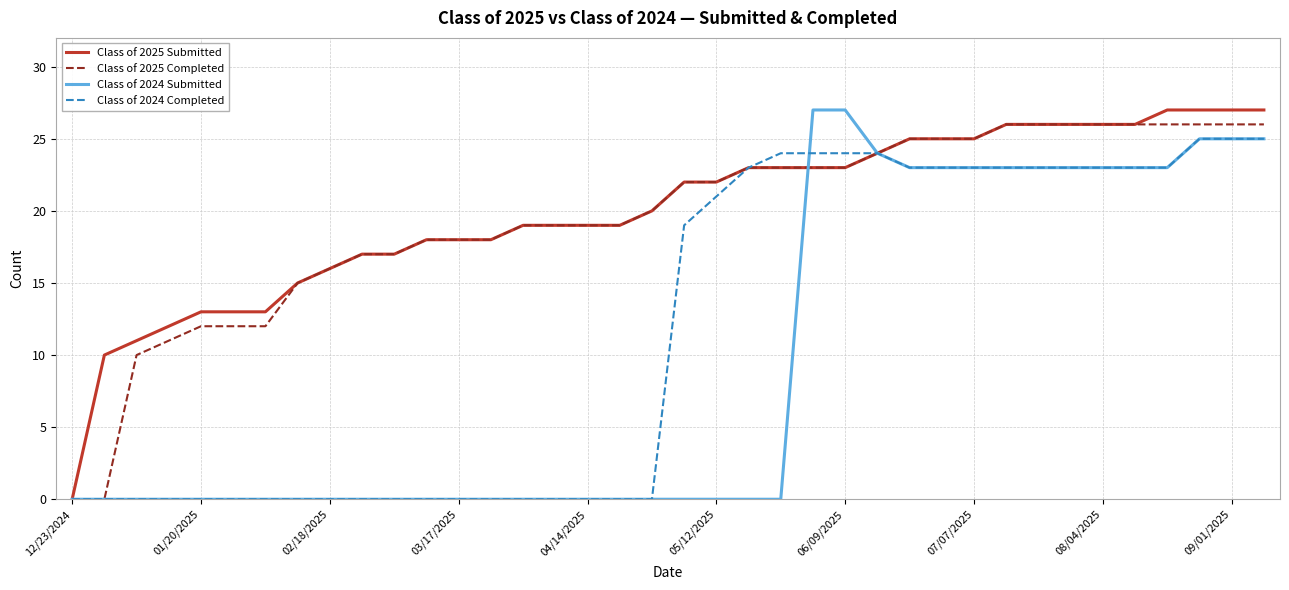

What is the difference between the maximum and minimum values in the Class of 2025 Completed series?

26